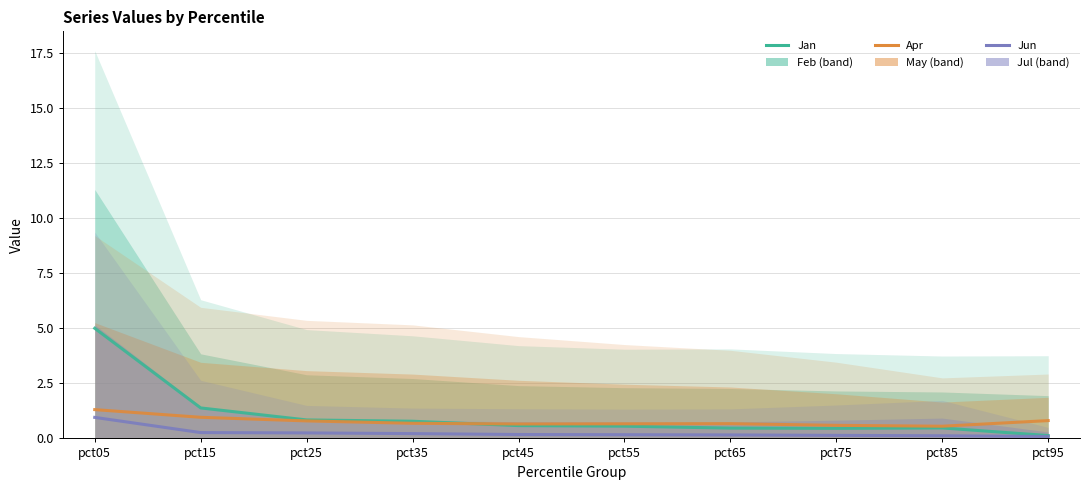

At which label is Apr closest to 0?

pct85